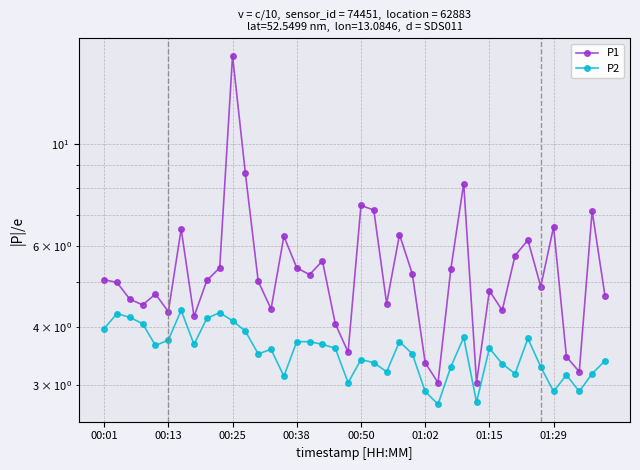

How many data points in P1 are less than 5?

18